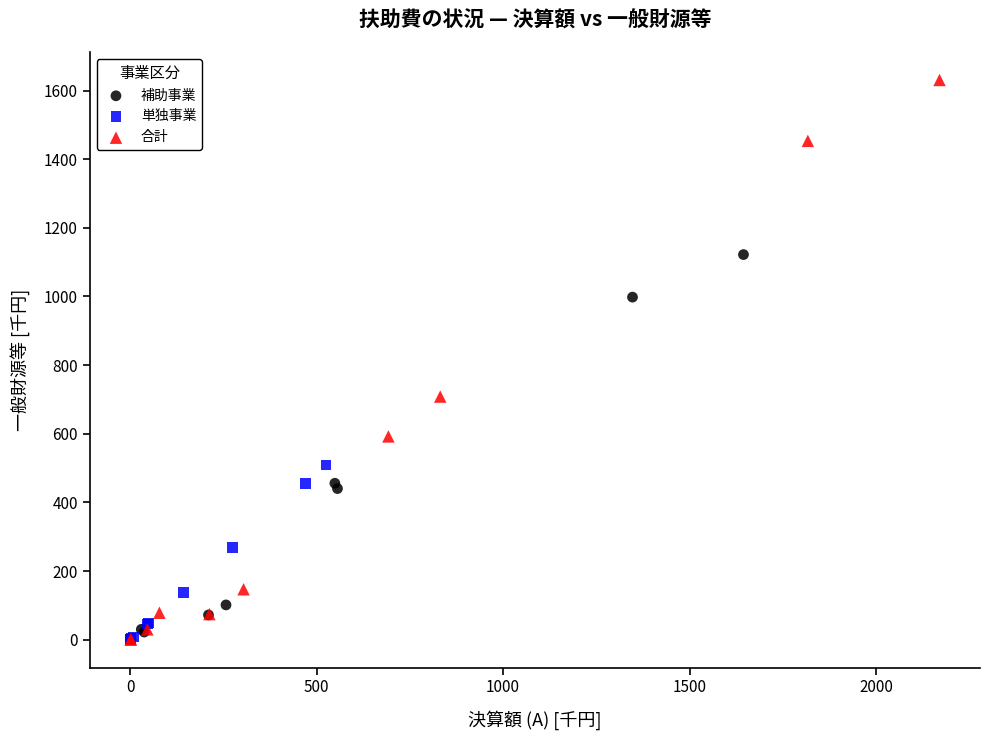

Which series contains the highest Y value?

合計